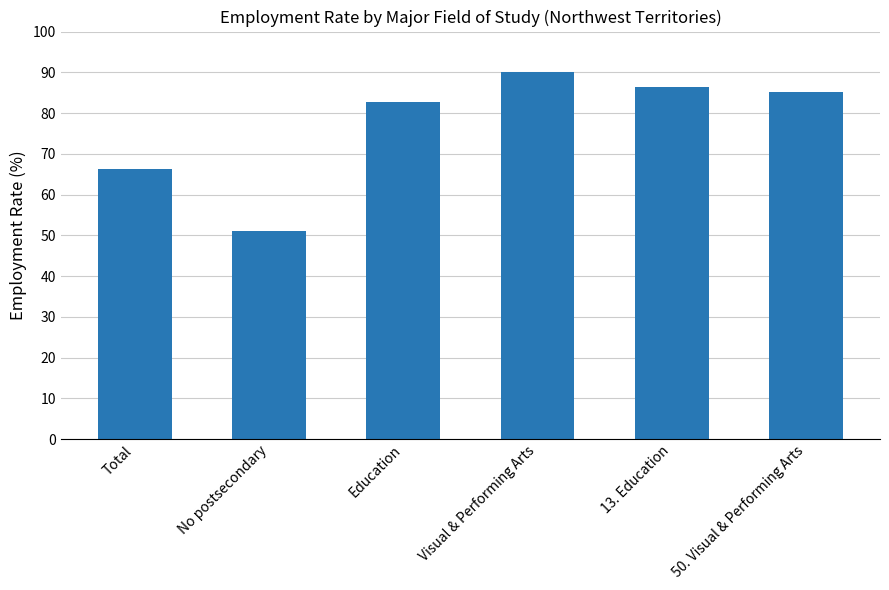

List the labels in order of value, smallest first.

No postsecondary, Total, Education, 50. Visual & Performing Arts, 13. Education, Visual & Performing Arts